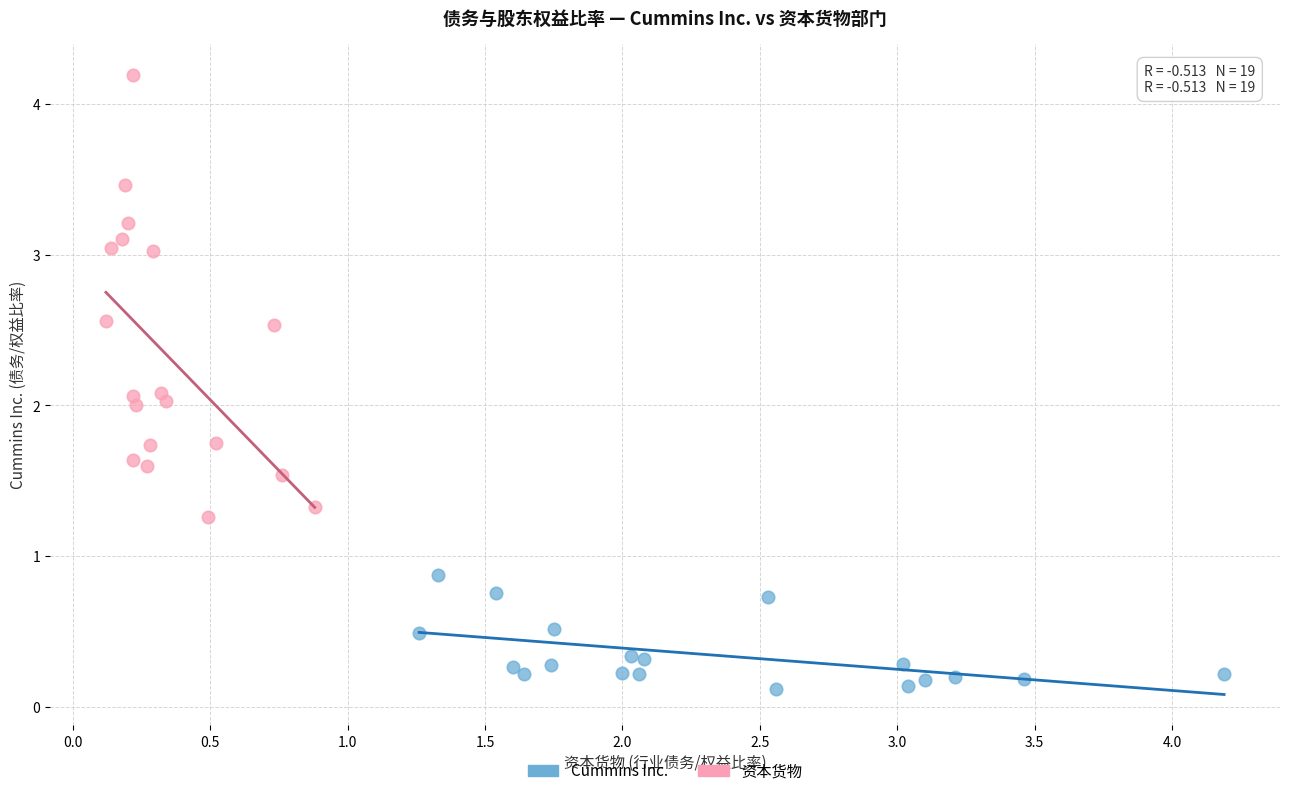

Which series contains the lowest Y value?

Cummins Inc.